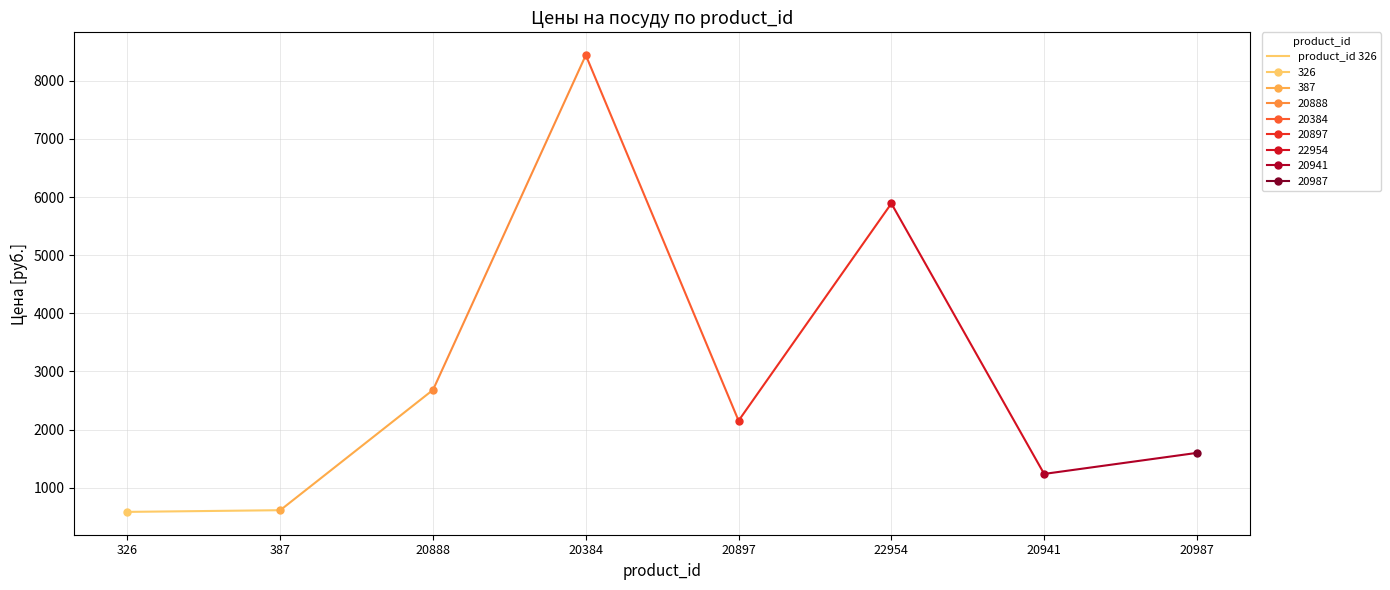

What is the value of the 1st point from the left?

584